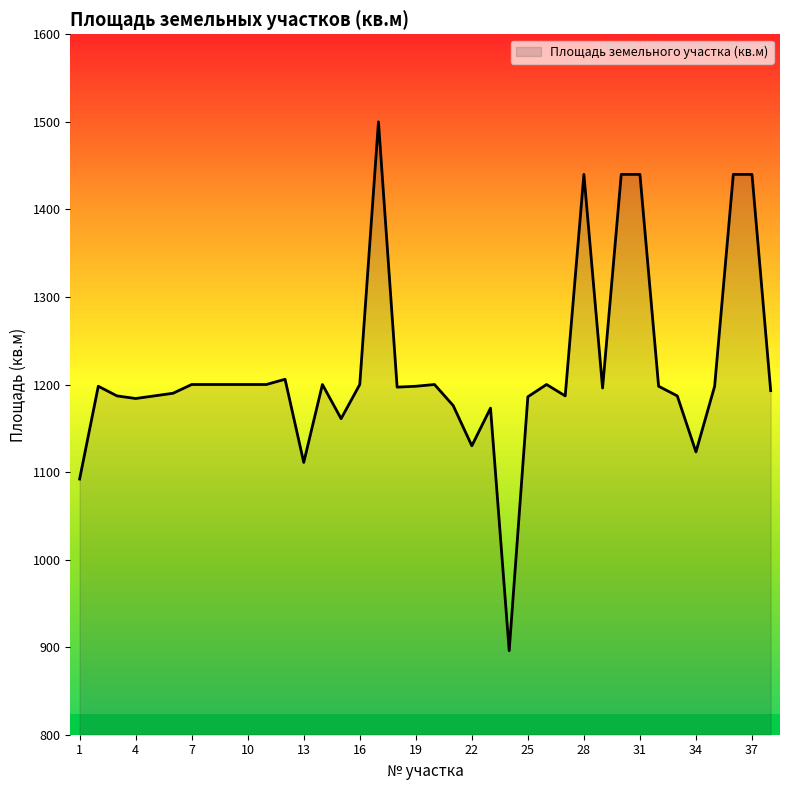

What is the minimum value shown in the chart?

896